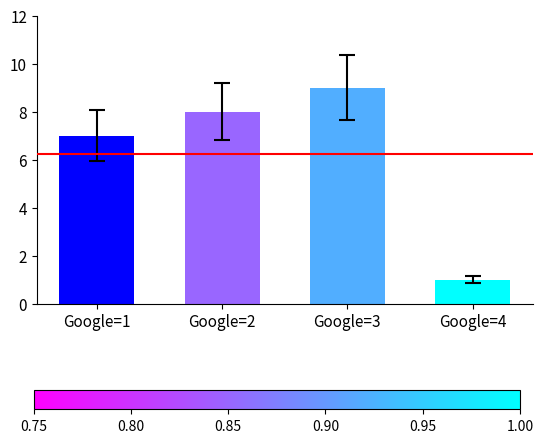

What is the sum of the values at Google=1 and Google=3?

16